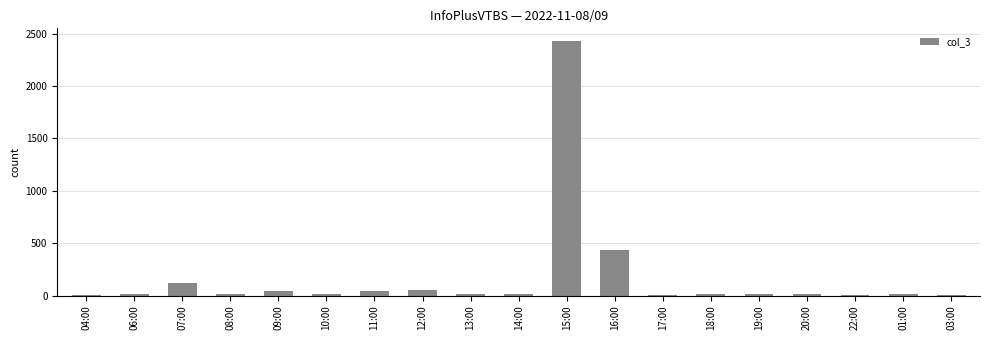

At which label is the value closest to 1218?

16:00